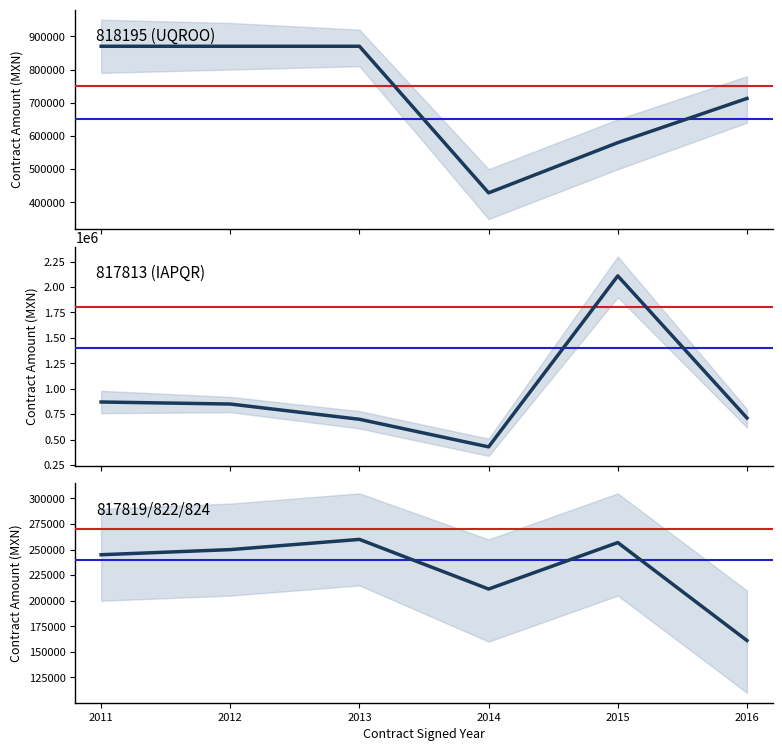

What is the value of the 817819/822/824 point at the 4th from the left?

211448.2